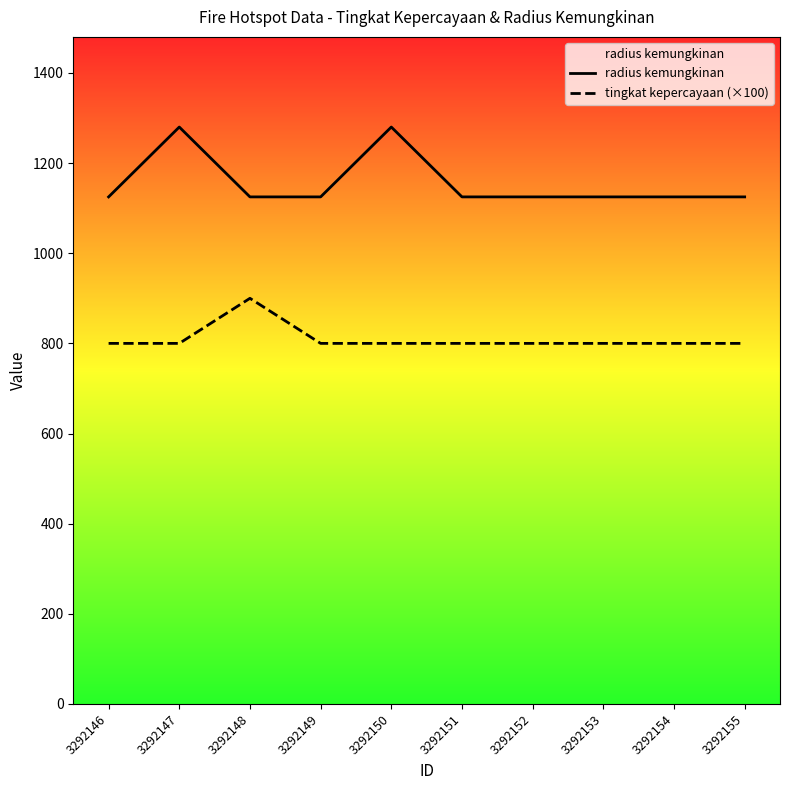

What is the sum of all radius kemungkinan values?

11560